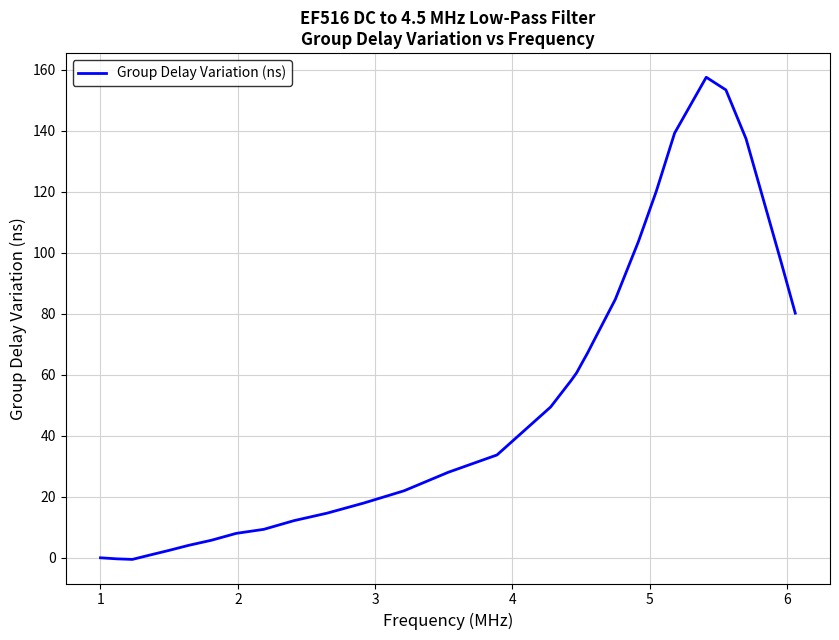

What is the maximum value shown in the chart?

157.5